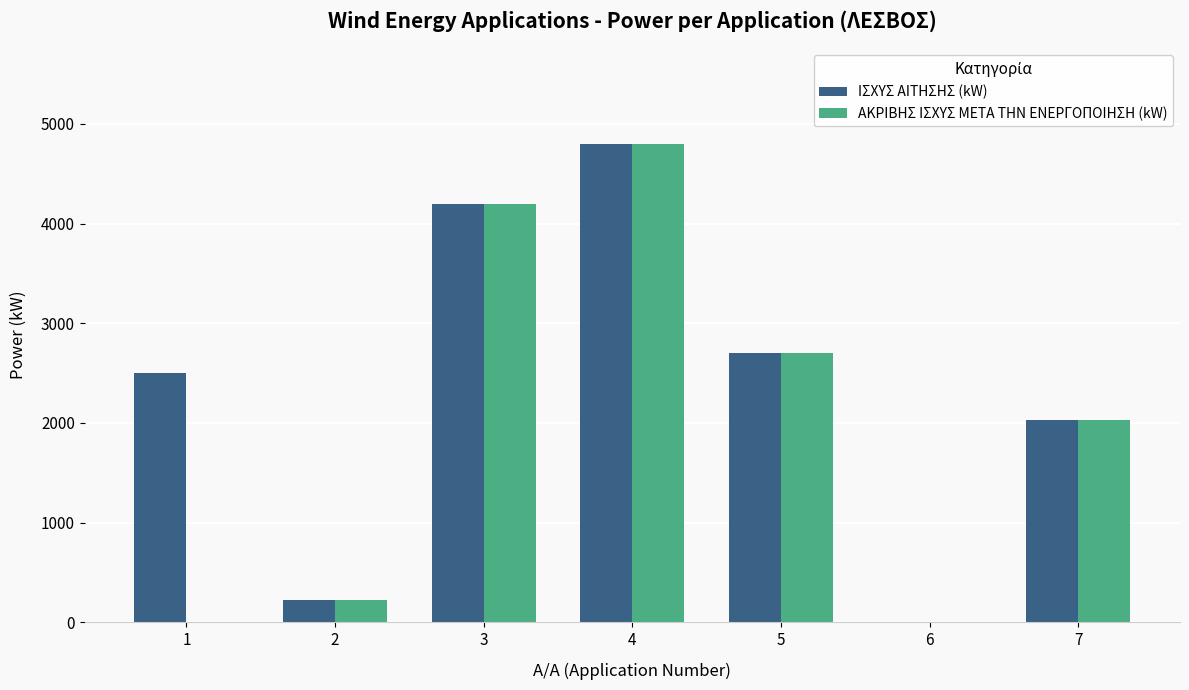

Reading right to left, transcribe all the data shown in this chart.

ΙΣΧΥΣ ΑΙΤΗΣΗΣ (kW): 7=2025	6=0	5=2700	4=4800	3=4200	2=225	1=2500
ΑΚΡΙΒΗΣ ΙΣΧΥΣ META THN ΕΝΕΡΓΟΠΟΙΗΣΗ (kW): 7=2025	6=0	5=2700	4=4800	3=4200	2=225	1=0